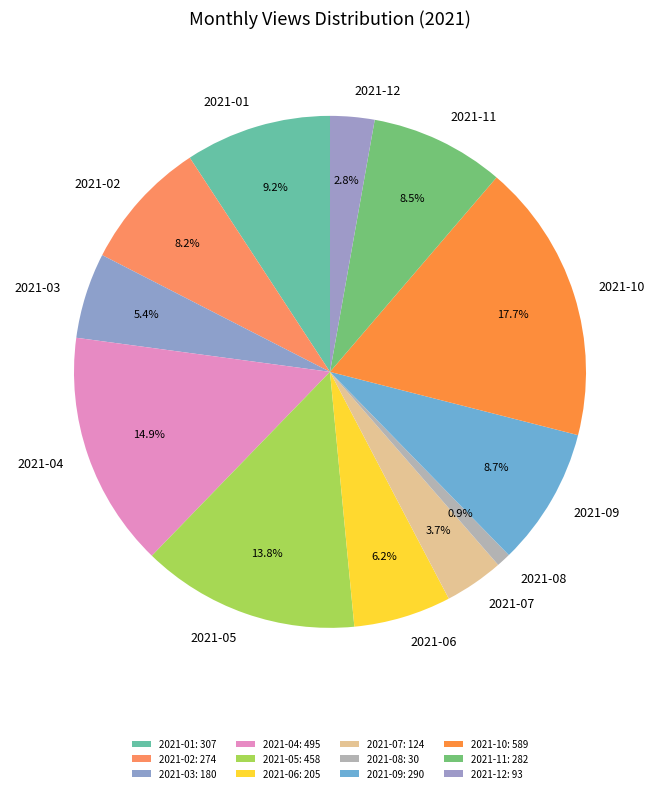

What is the largest slice in the pie chart?

2021-10